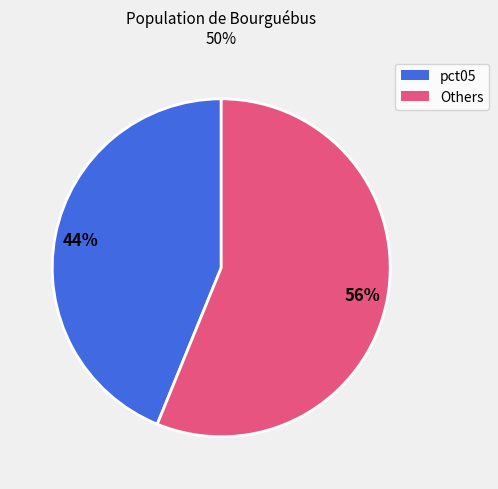

Is there a majority slice in this chart?

Yes